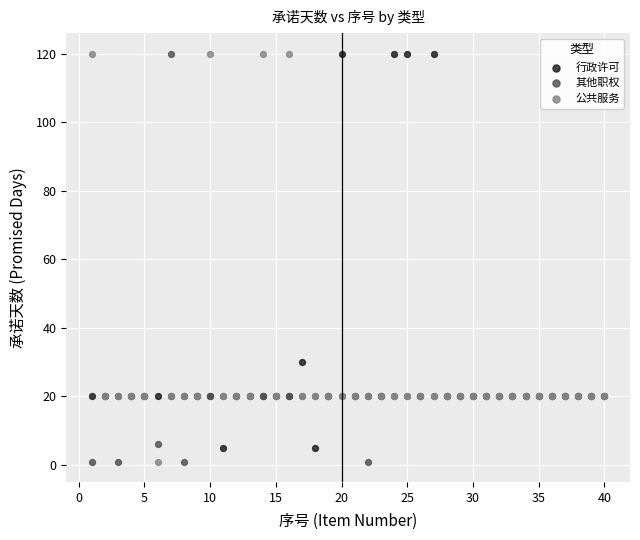

In the 其他职权 series, what Y value is closest to 60?

20